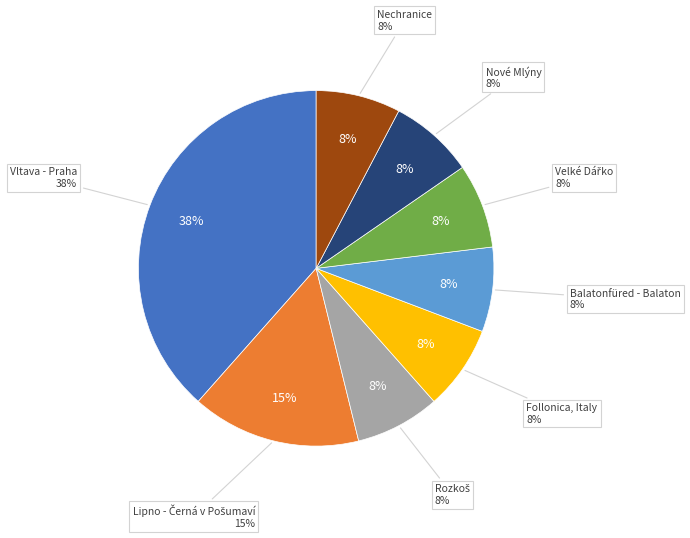

Count the number of slices in the pie.

8